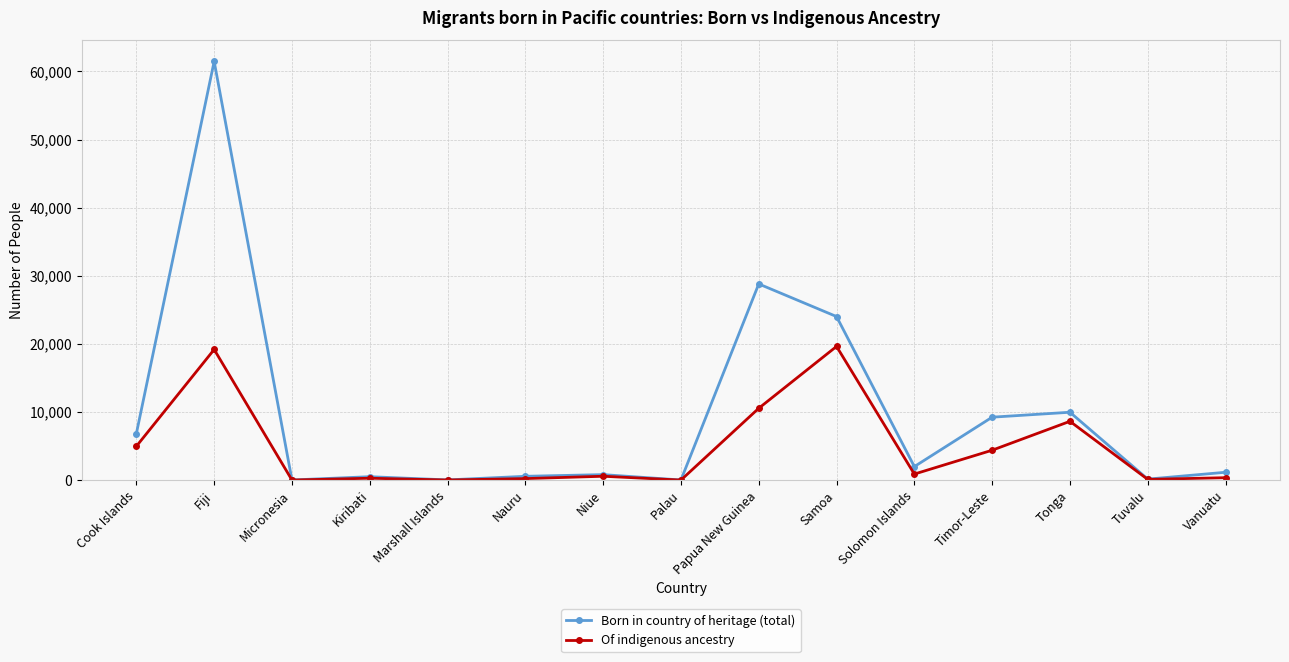

How many data points does each series have?

15